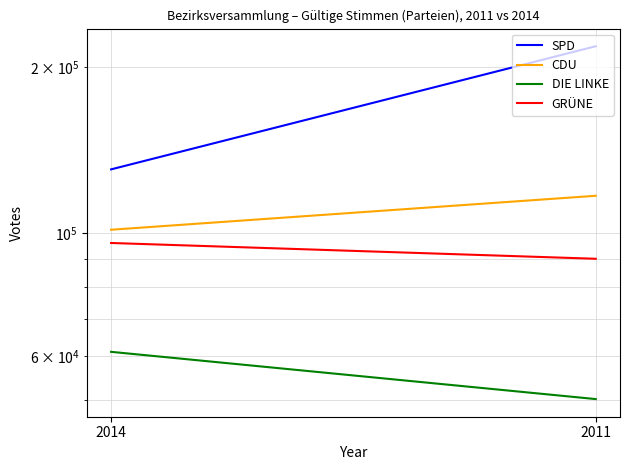

Which series has the largest total across all categories?

SPD